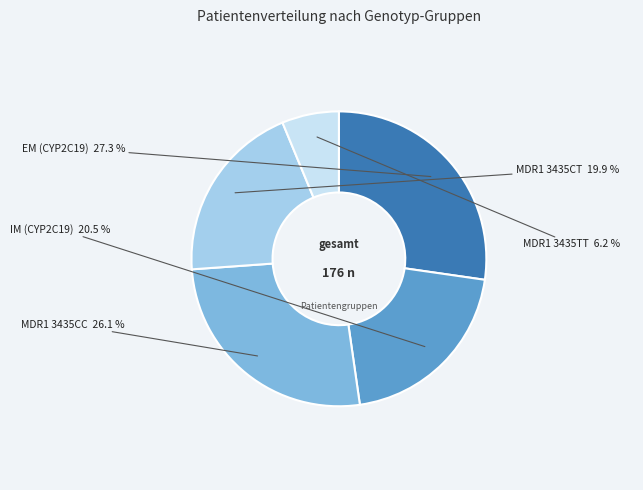

Is there a majority slice in this chart?

No